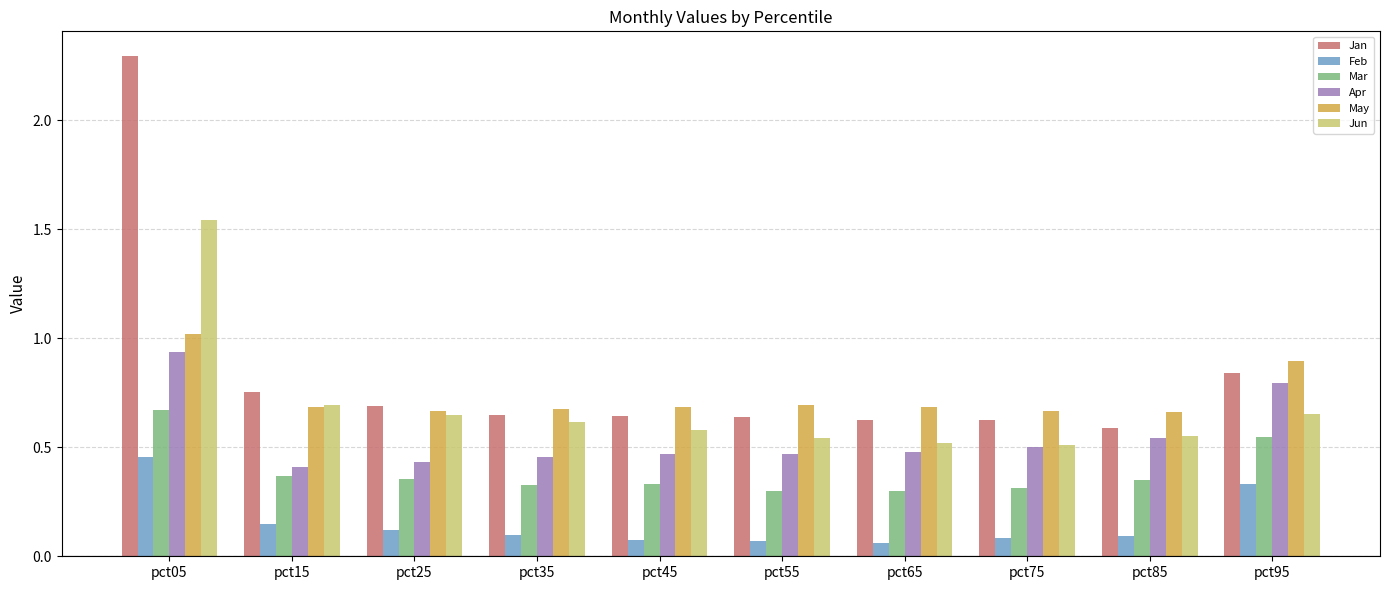

How many Mar values are between 0 and 1?

10